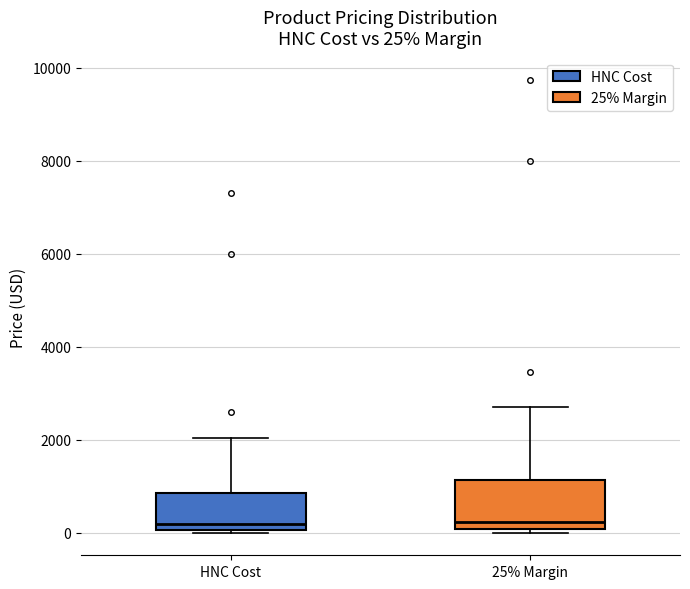

Which box is the tallest, from its lower edge to its upper edge?

25% Margin